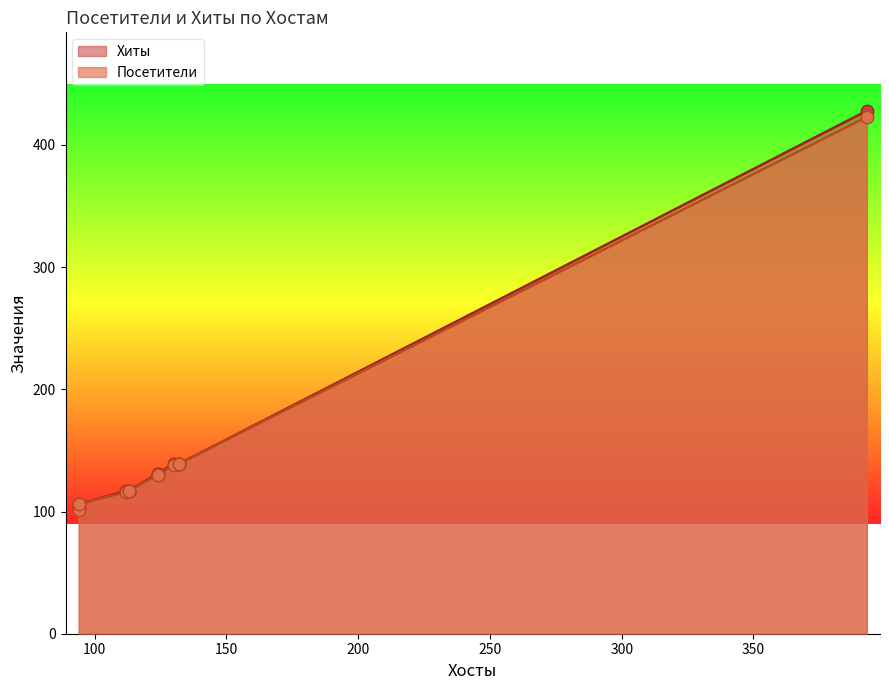

At which category is the sum across all series the highest?

393